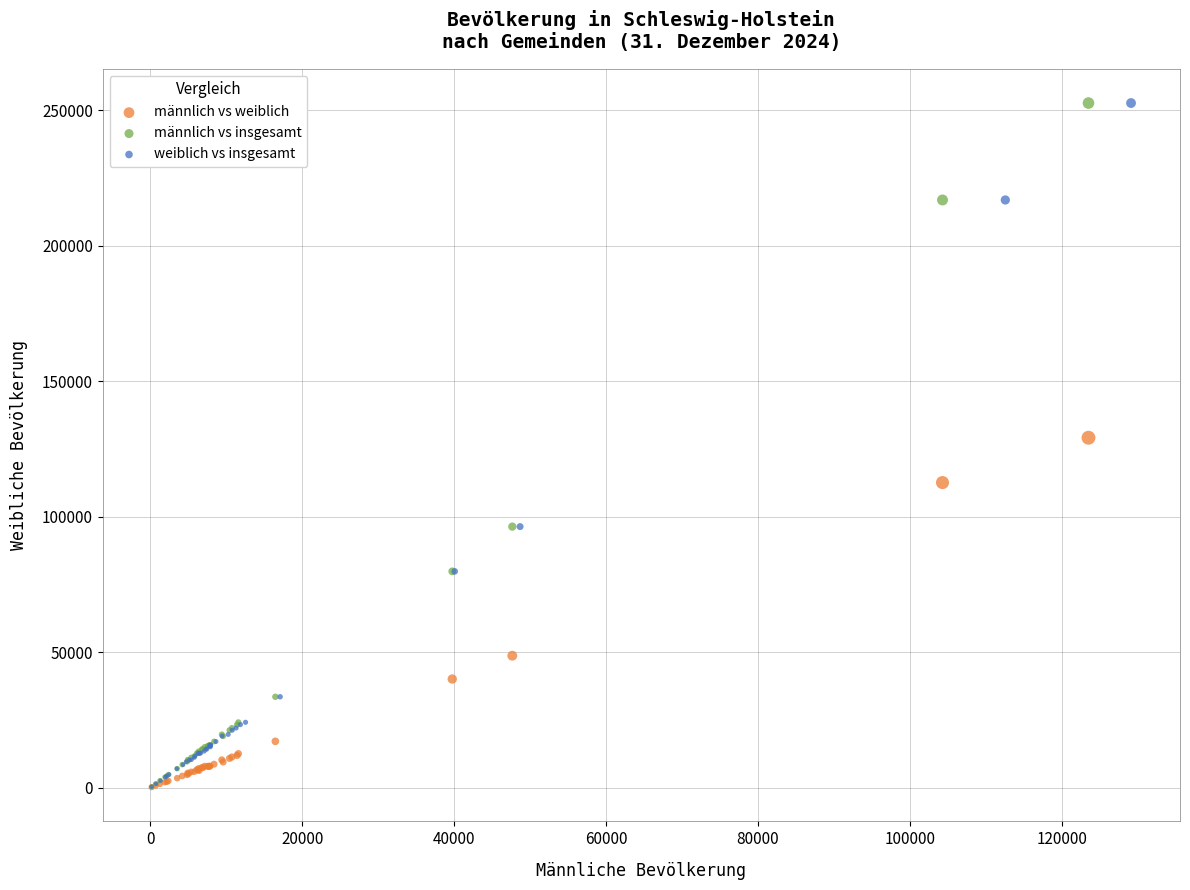

What are all the series names shown in the legend?

männlich vs weiblich, männlich vs insgesamt, weiblich vs insgesamt